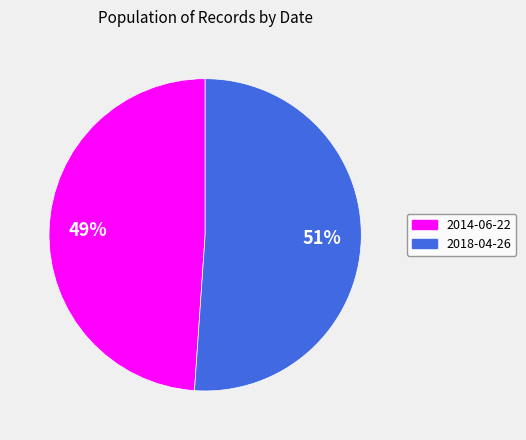

The 2018-04-26 slice represents 51% of the pie. True or false?

True